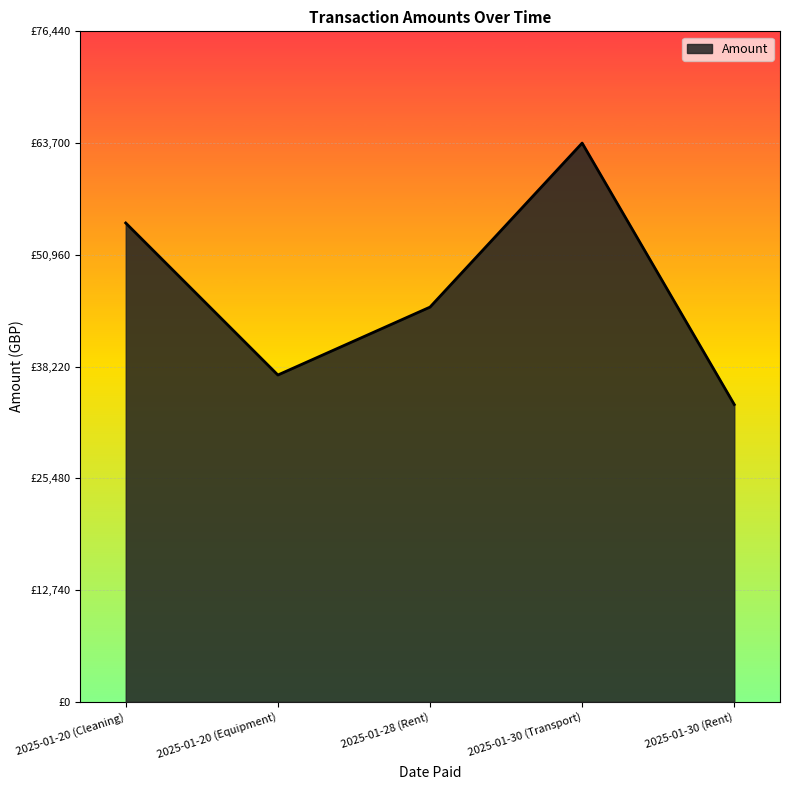

Is this an area chart (filled region under the line)?

Yes